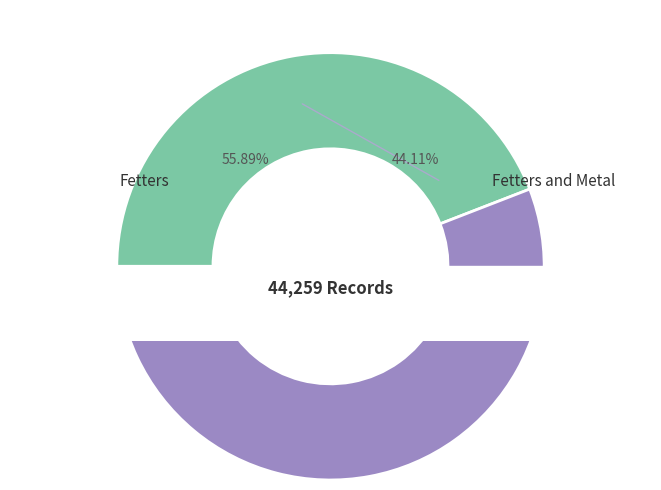

Is the sum of Fetters and Fetters and Metal greater than half?

Yes